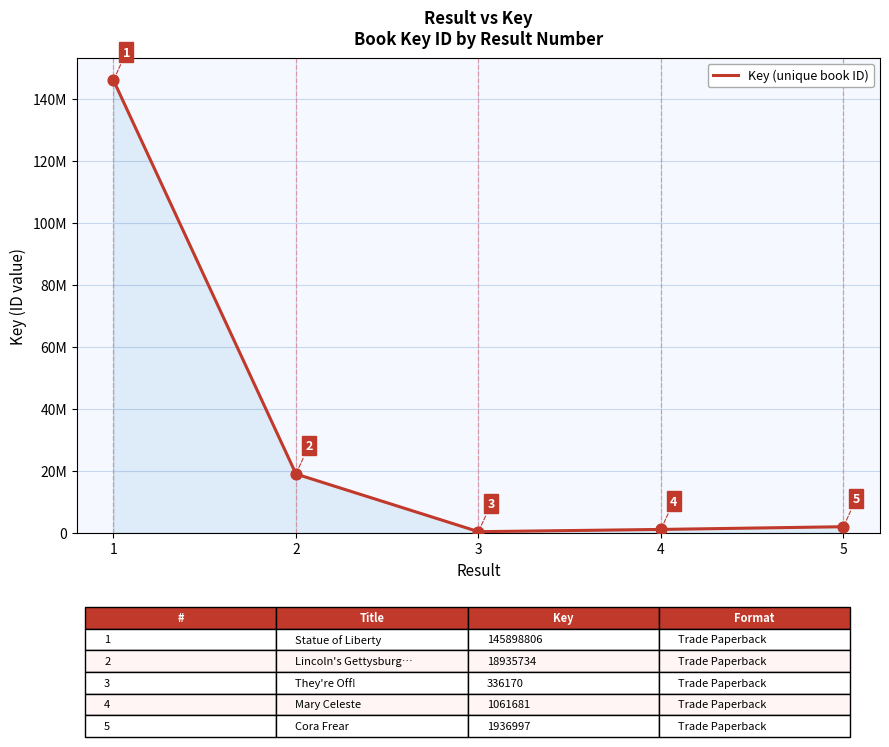

What is the ratio of the value at 1 to the value at 4?

137.4